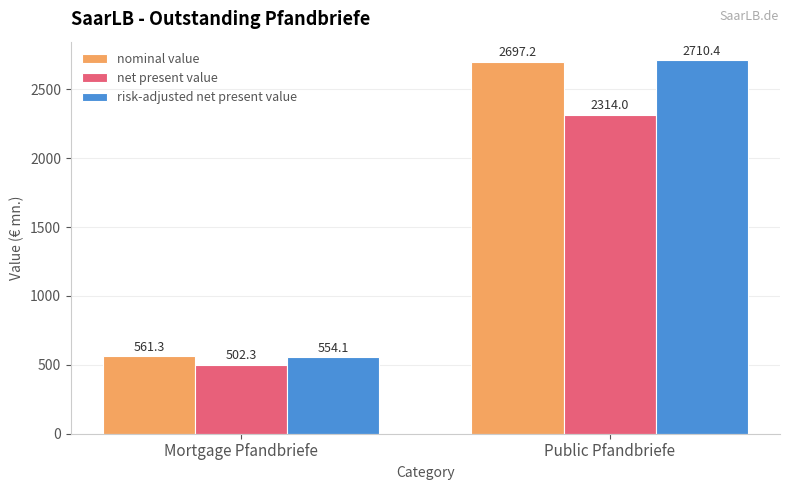

Between Mortgage Pfandbriefe and Public Pfandbriefe, which series saw the biggest shift?

risk-adjusted net present value